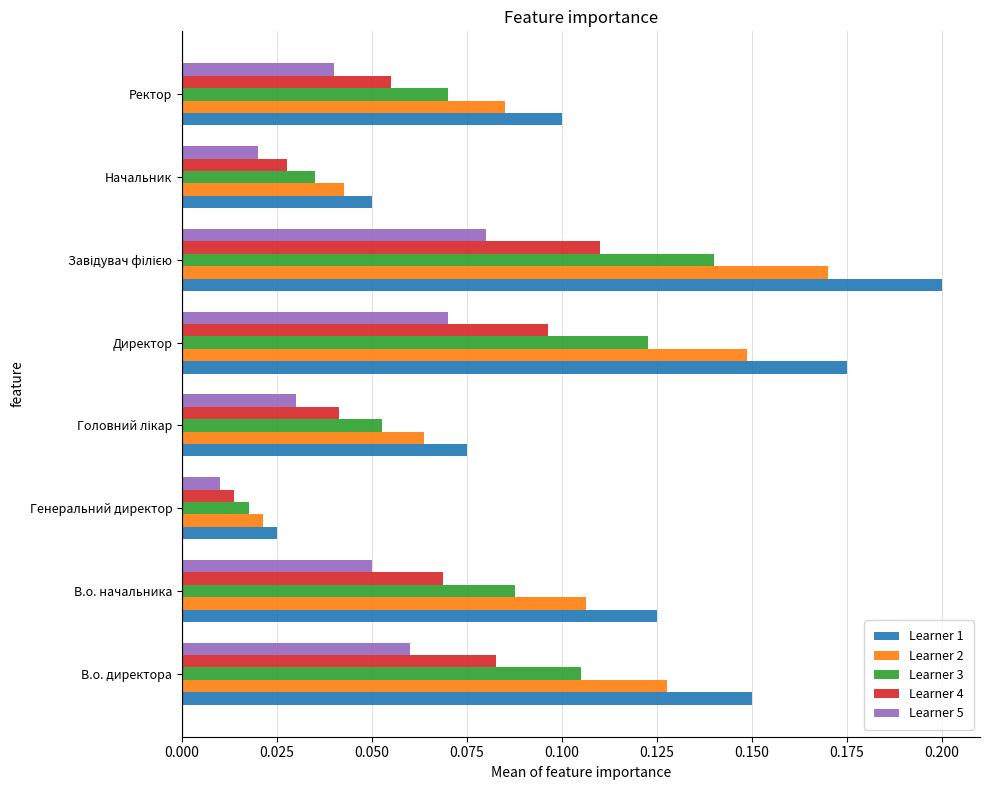

What is the sum of all Learner 5 values?

0.4